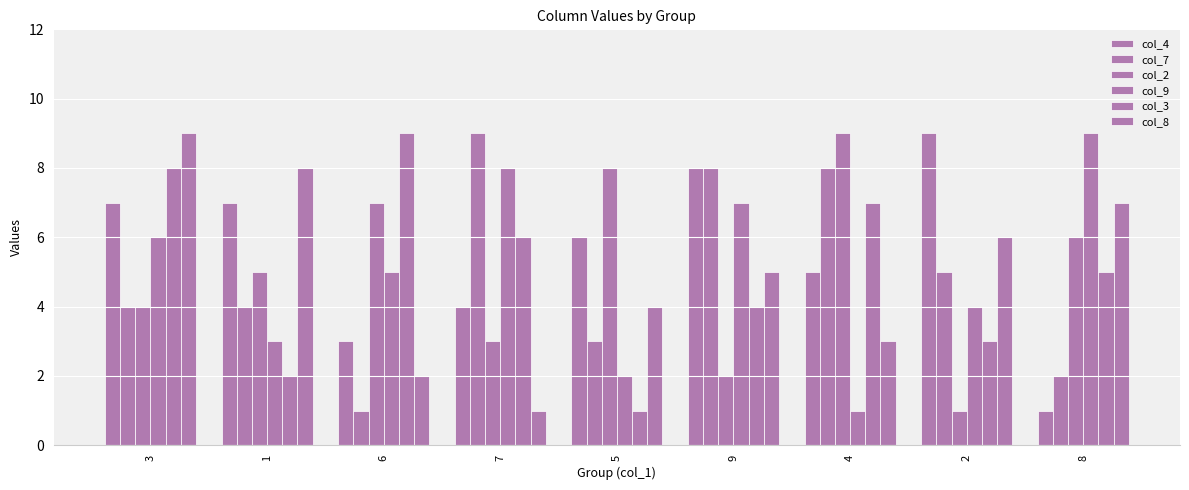

Is the value of col_8 at 5 greater than the value of col_9 at 6?

No